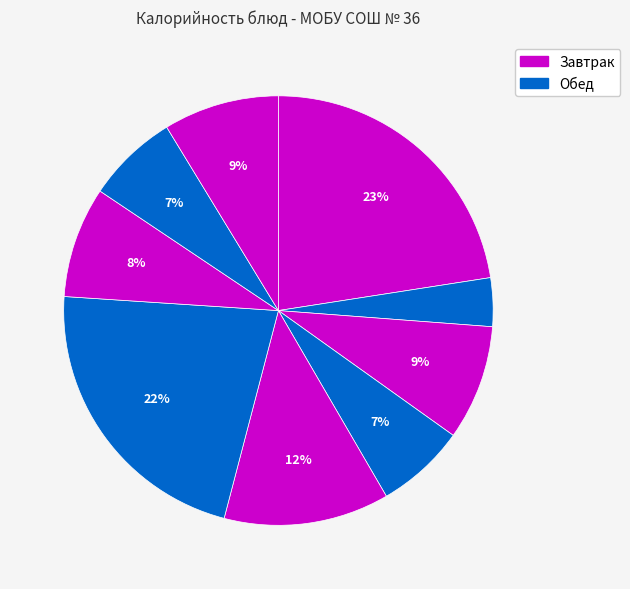

How many segments does this pie chart have?

9